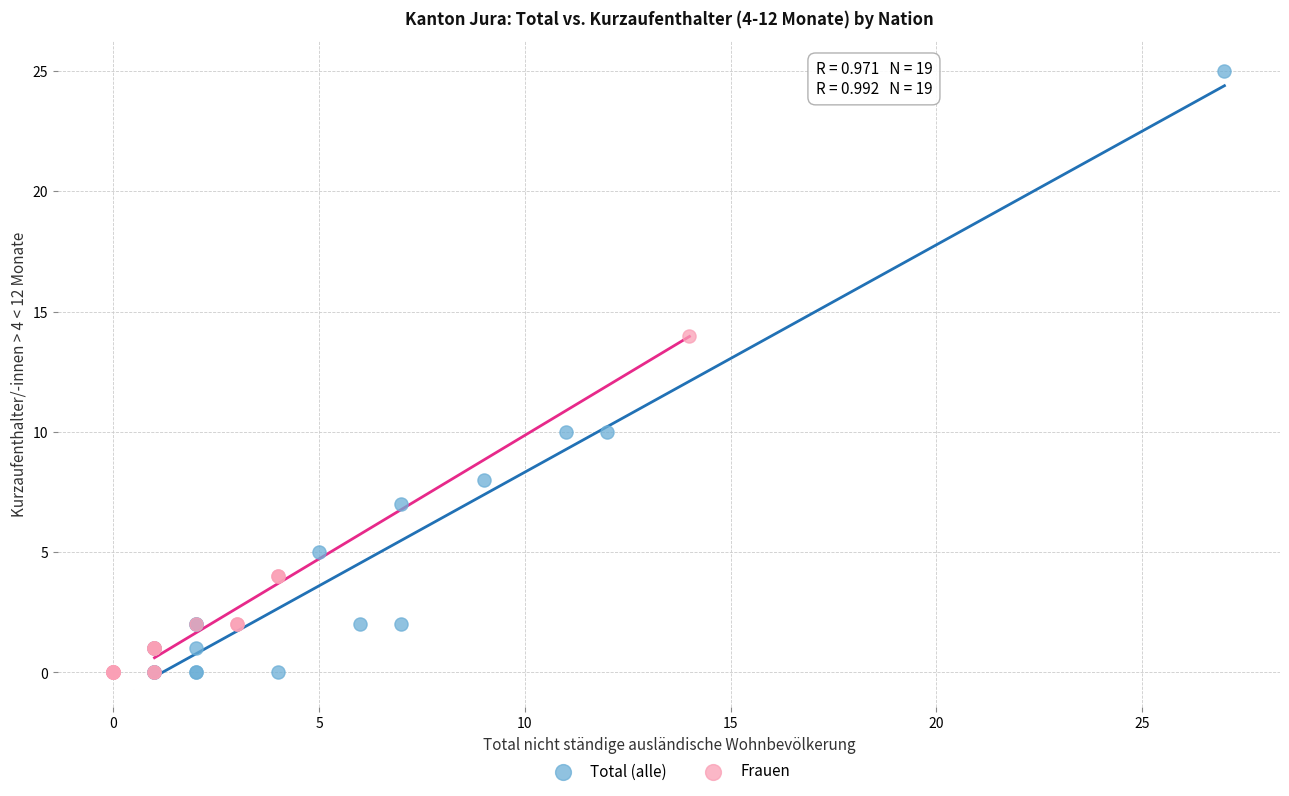

Which series has the largest Y range (max minus min)?

Total (alle)